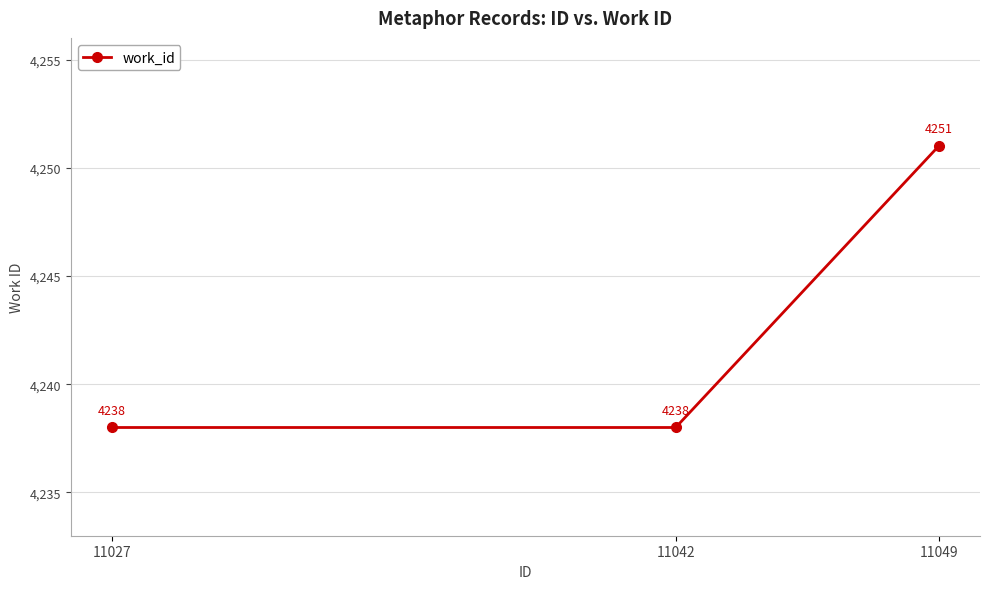

What is the value of the 1st point from the left?

4238